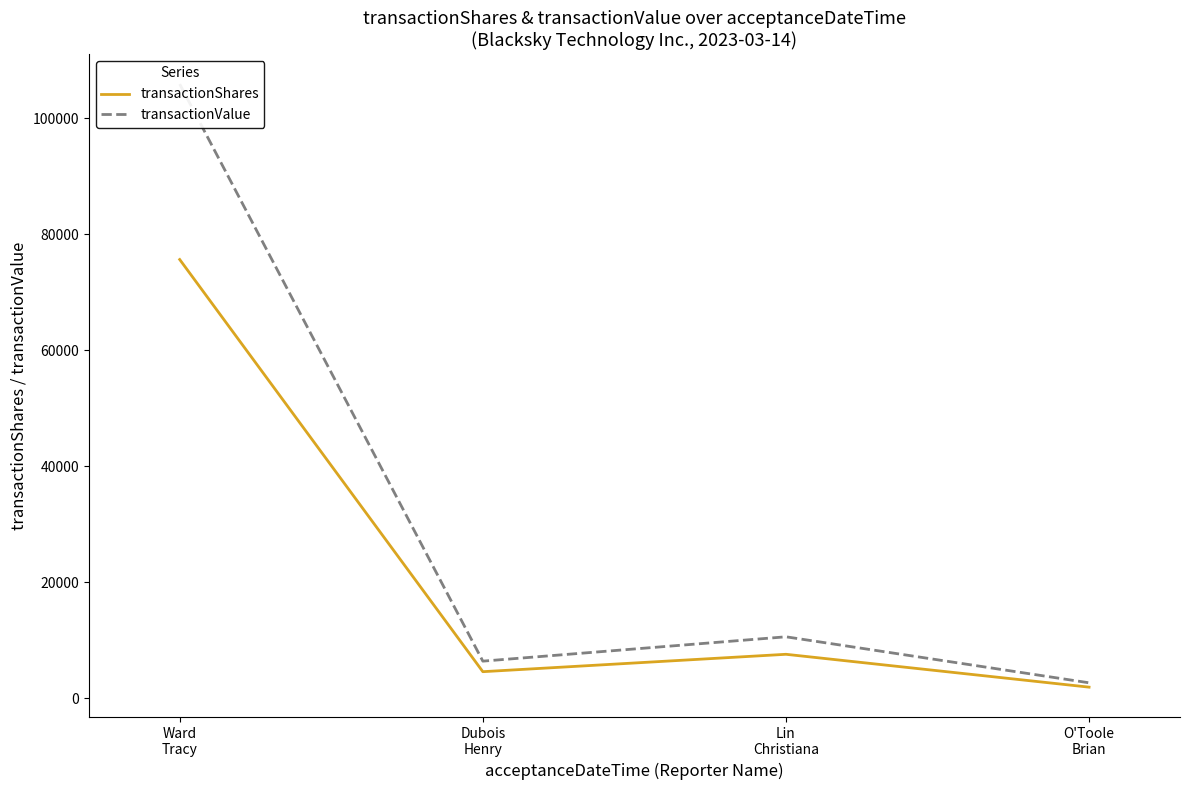

The value of transactionShares at Ward
Tracy is 75660. True or false?

True